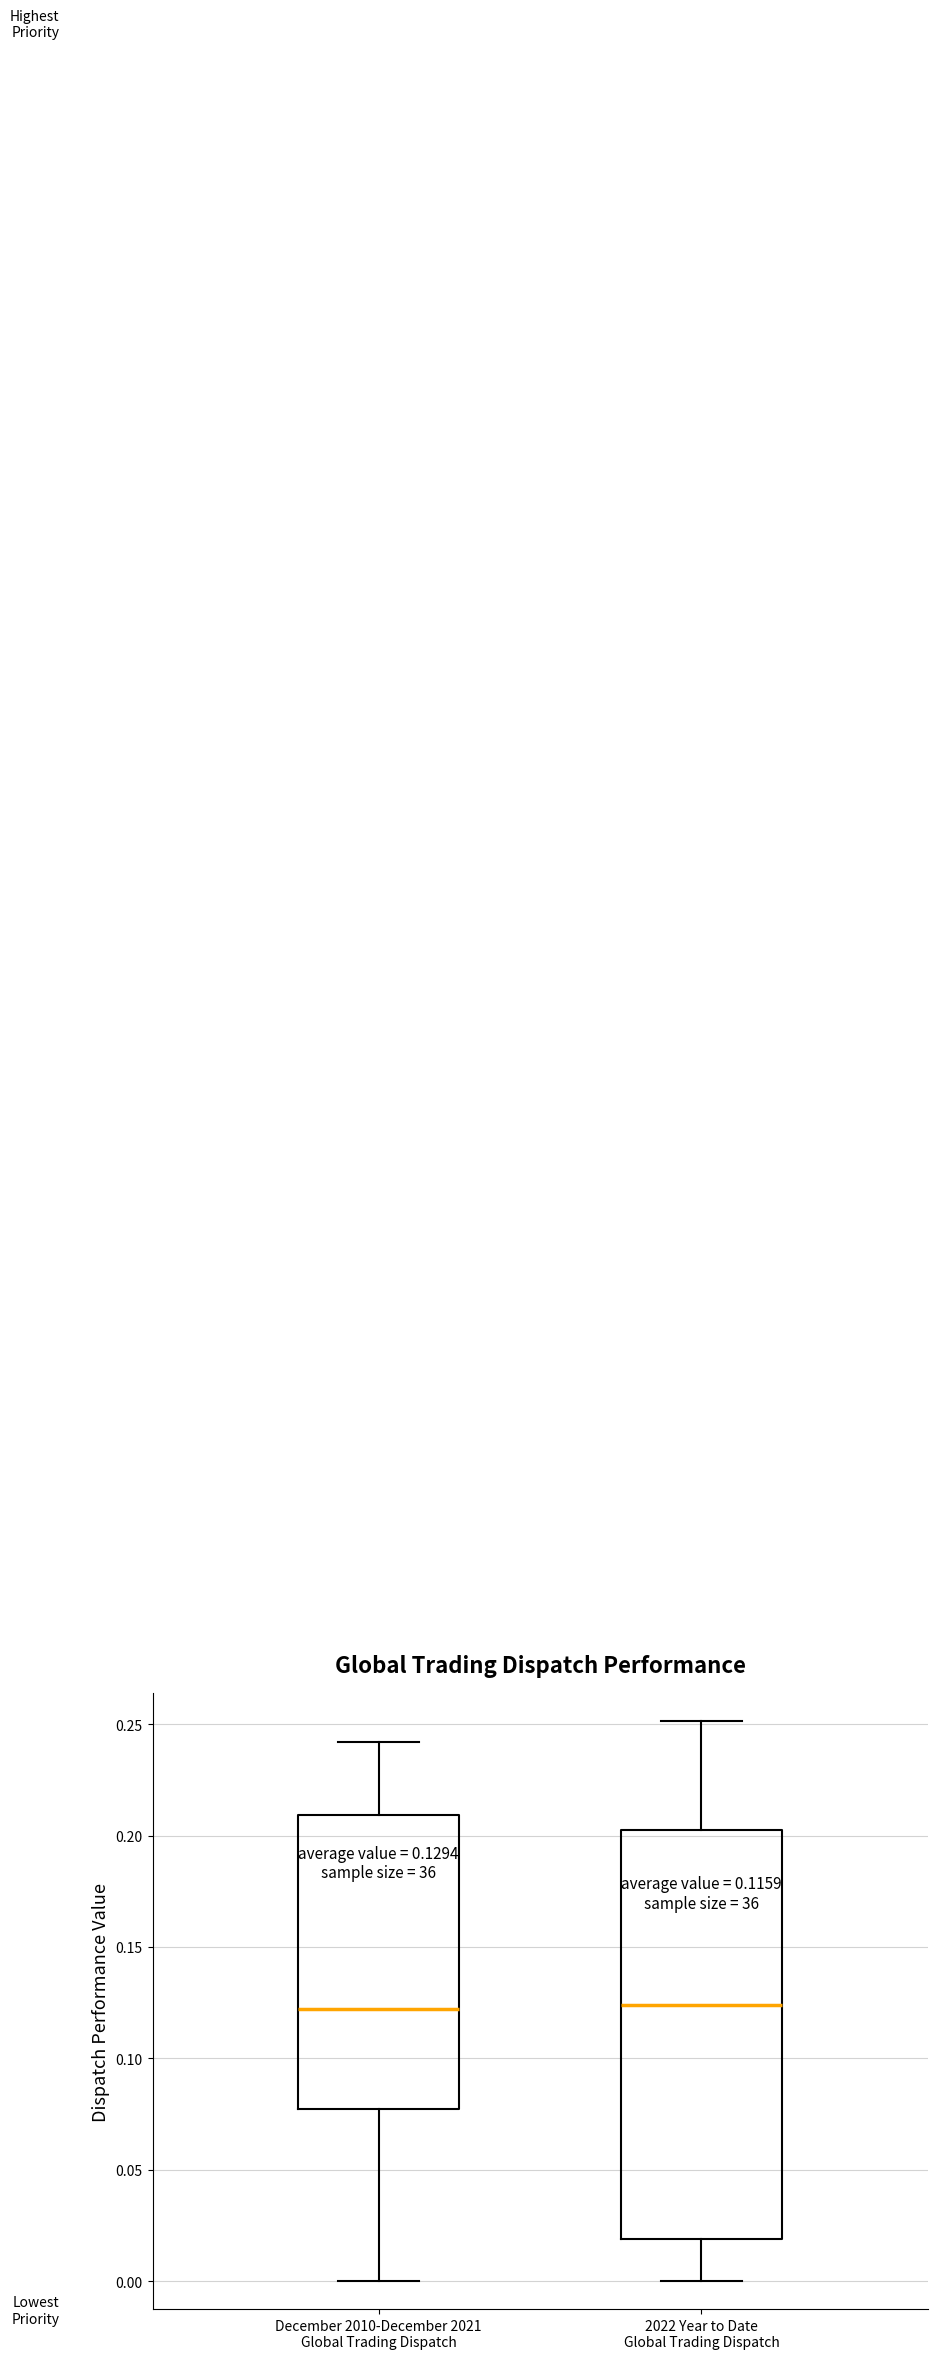

Which box is the tallest, from its lower edge to its upper edge?

2022 Year to Date Global Trading Dispatch